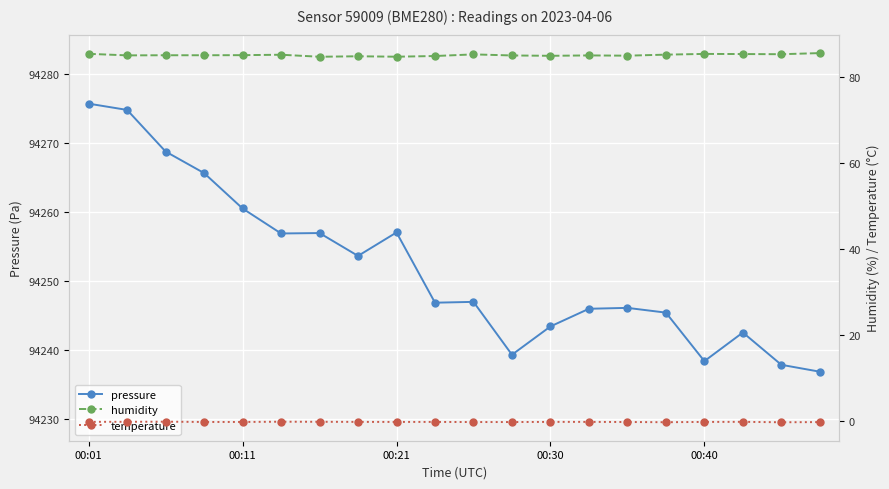

How many lines are shown in the chart?

3